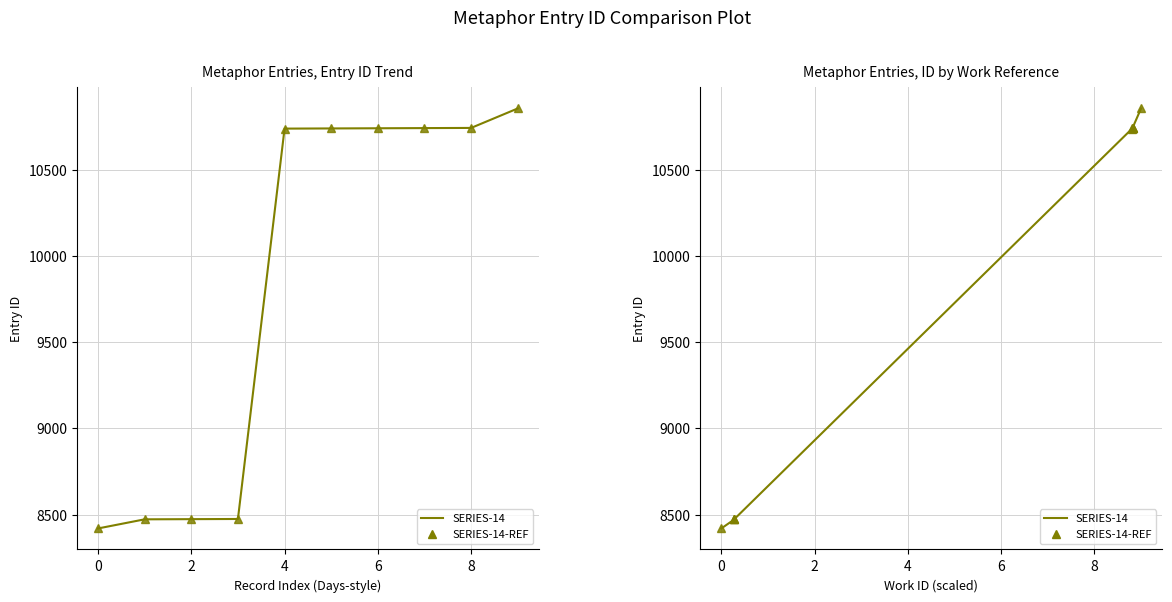

True or false: SERIES-14-REF and SERIES-14 intersect in this chart.

False